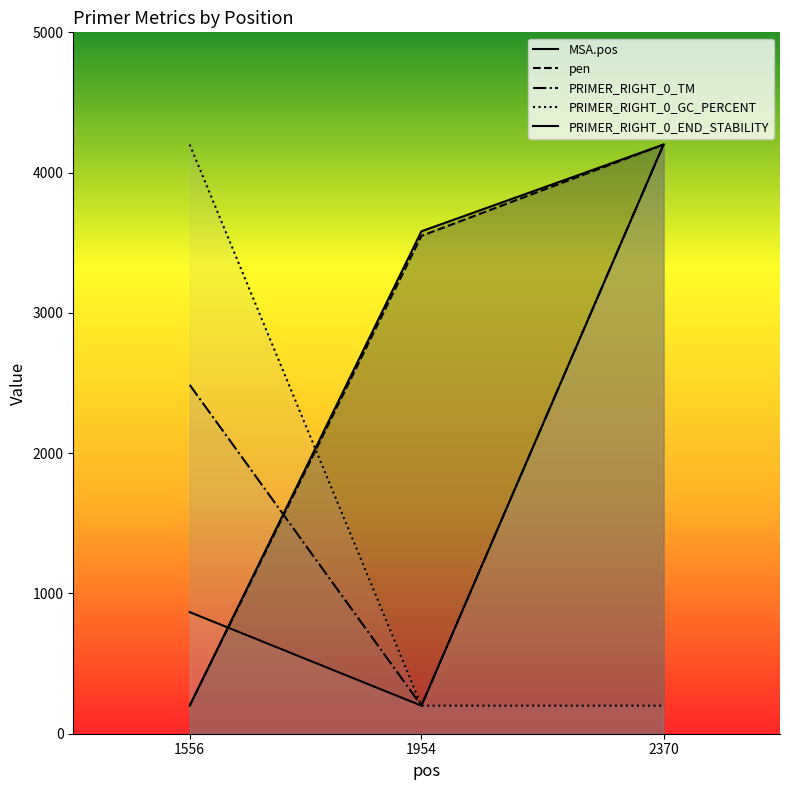

Is this an area chart (filled region under the line)?

No